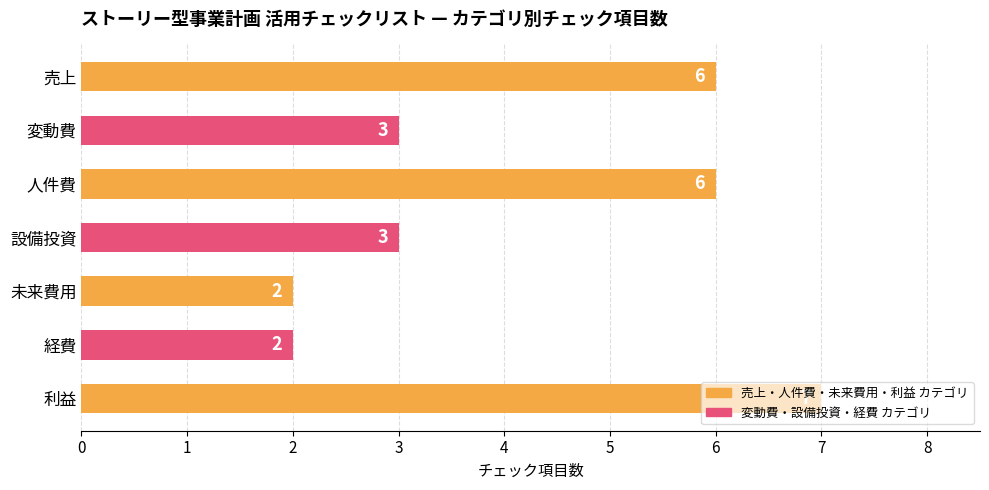

Are the bars grouped side by side (vs. stacked)?

No